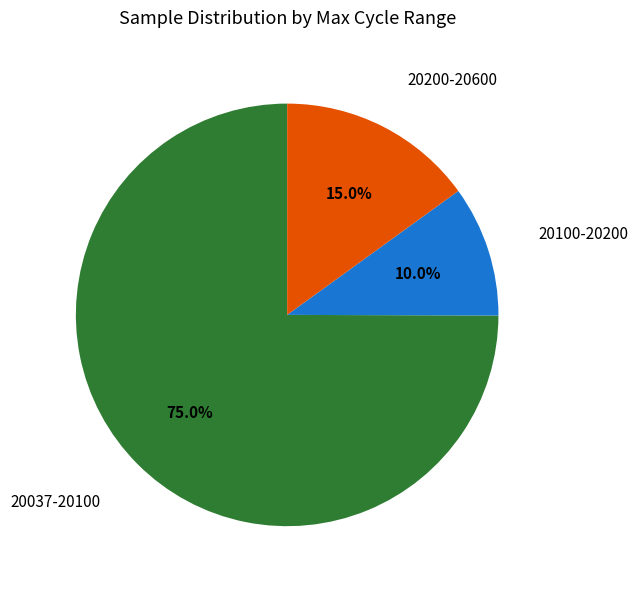

To the nearest percent, what is the average slice percentage?

33%